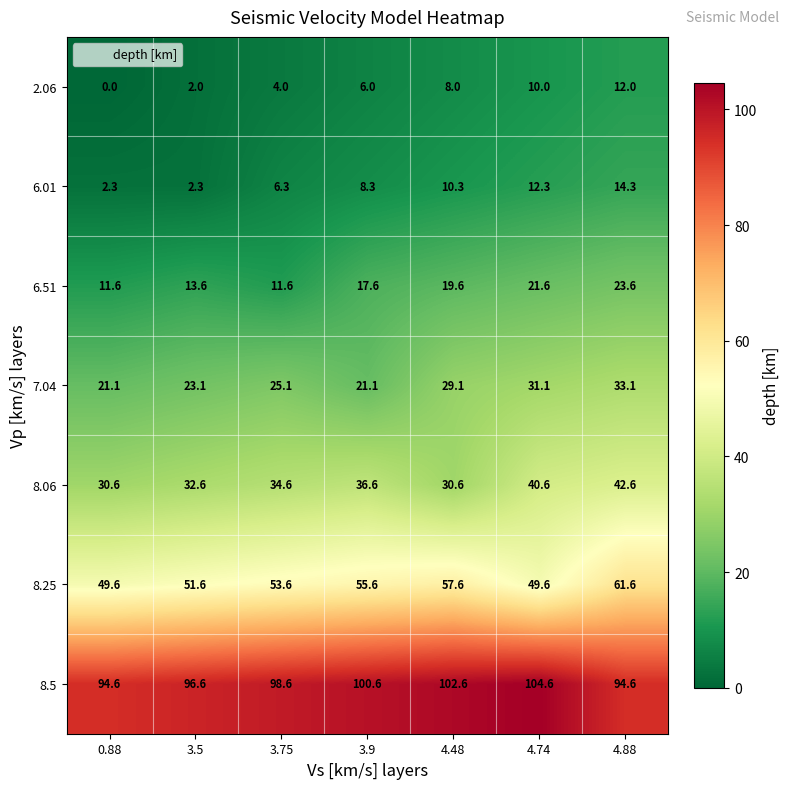

What is the difference between the highest and lowest values at 4.74?

94.6